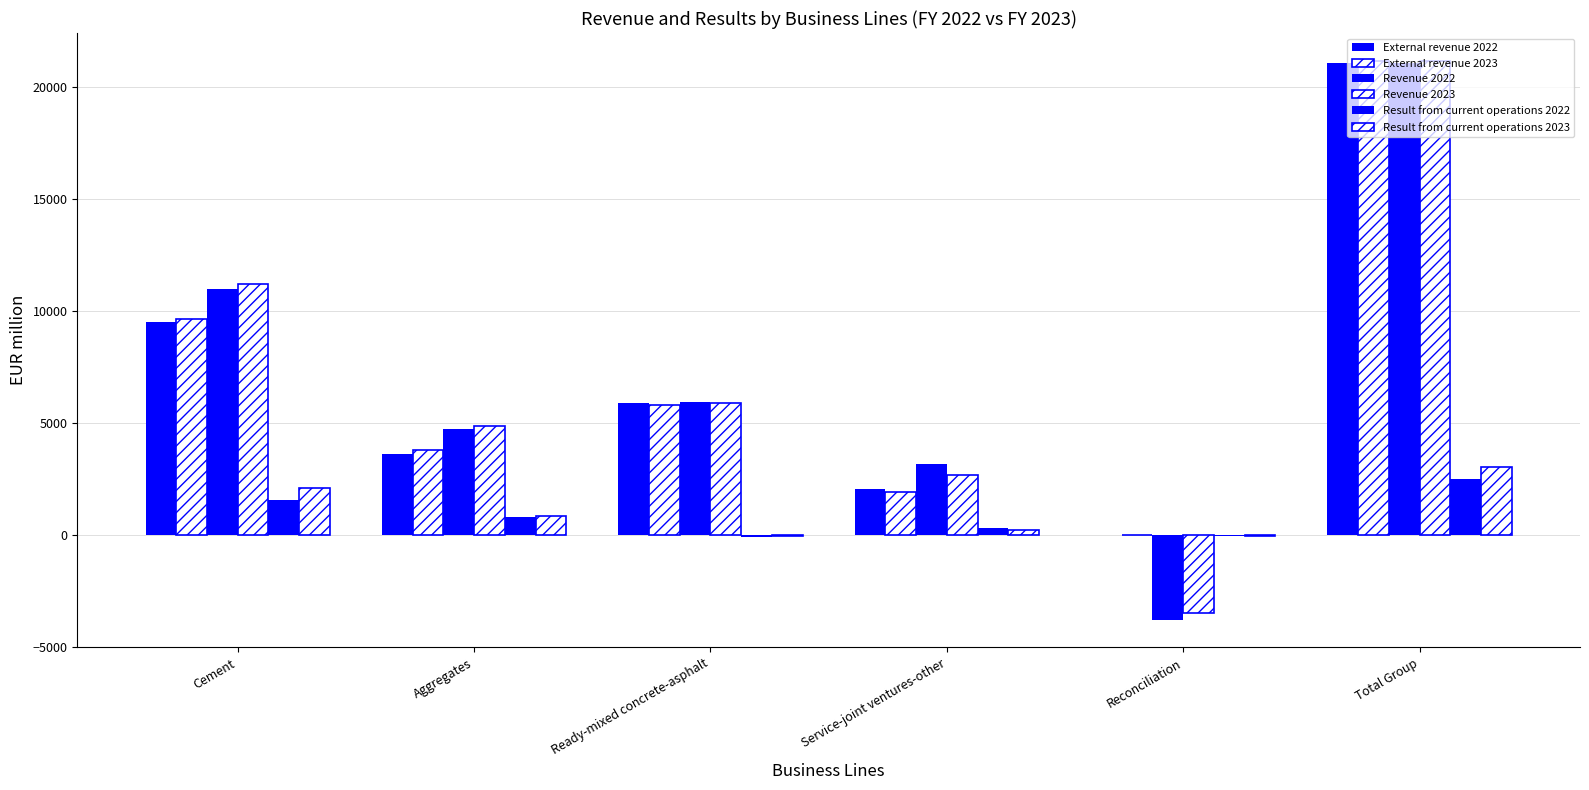

Is it true that Result from current operations 2023 equals 339 at Service-joint ventures-other?

False